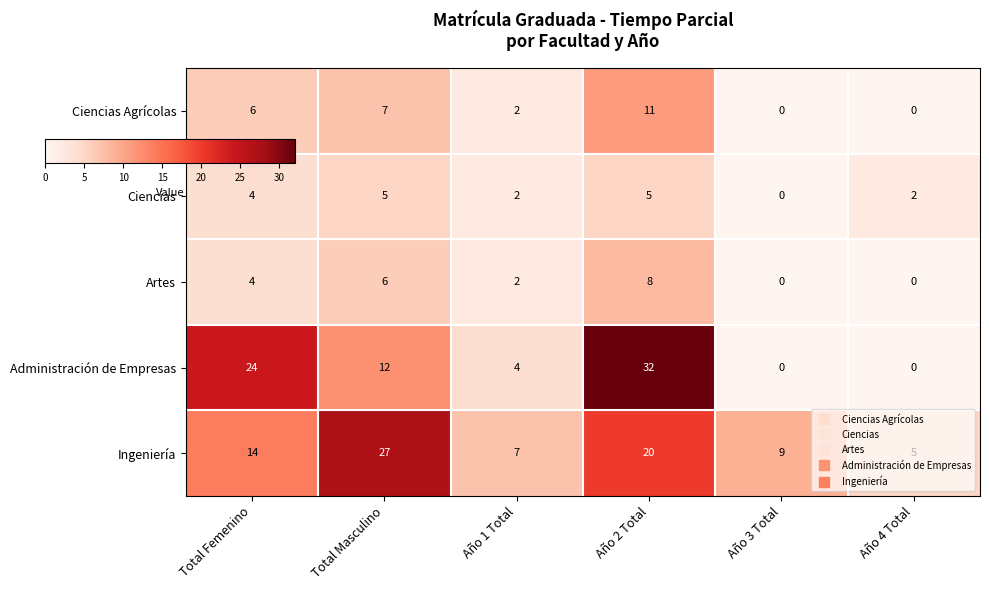

List the series in order of their peak value, highest first.

Administración de Empresas, Ingeniería, Ciencias Agrícolas, Artes, Ciencias